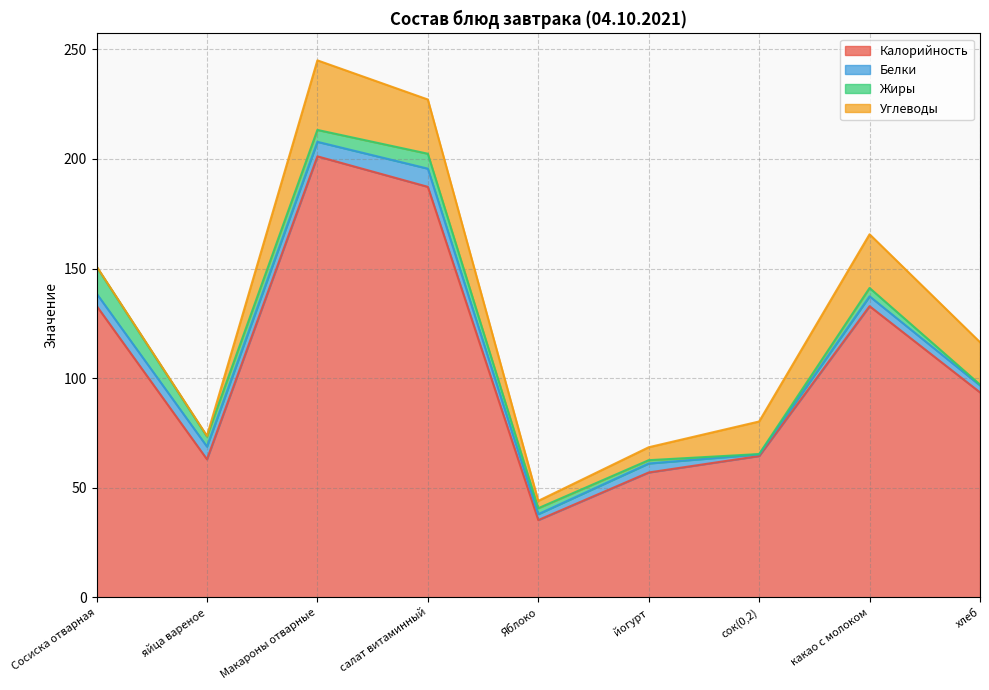

How many intersections are there between Углеводы and Жиры?

1